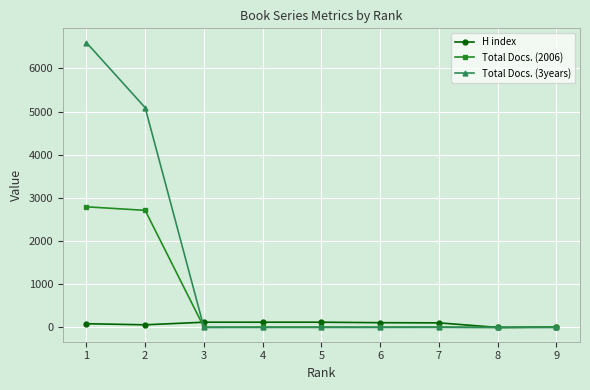

Rank the series by their maximum value, from highest to lowest.

Total Docs. (3years), Total Docs. (2006), H index